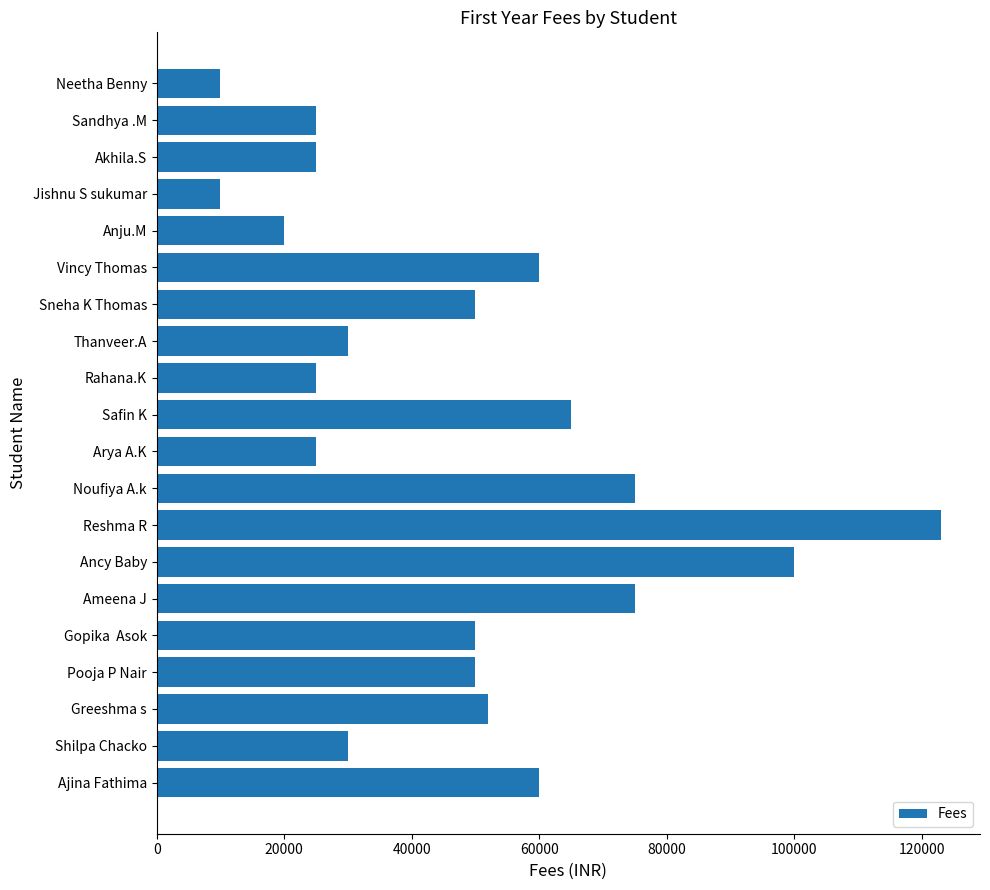

What is the difference between the maximum and second lowest values?

113000